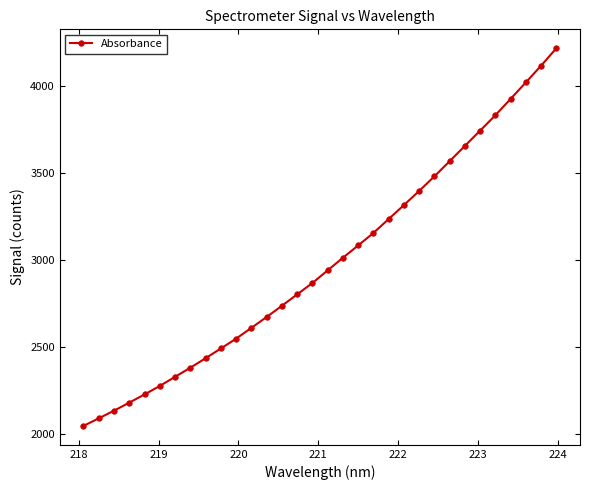

What is the difference between the maximum and second lowest values?

2124.5